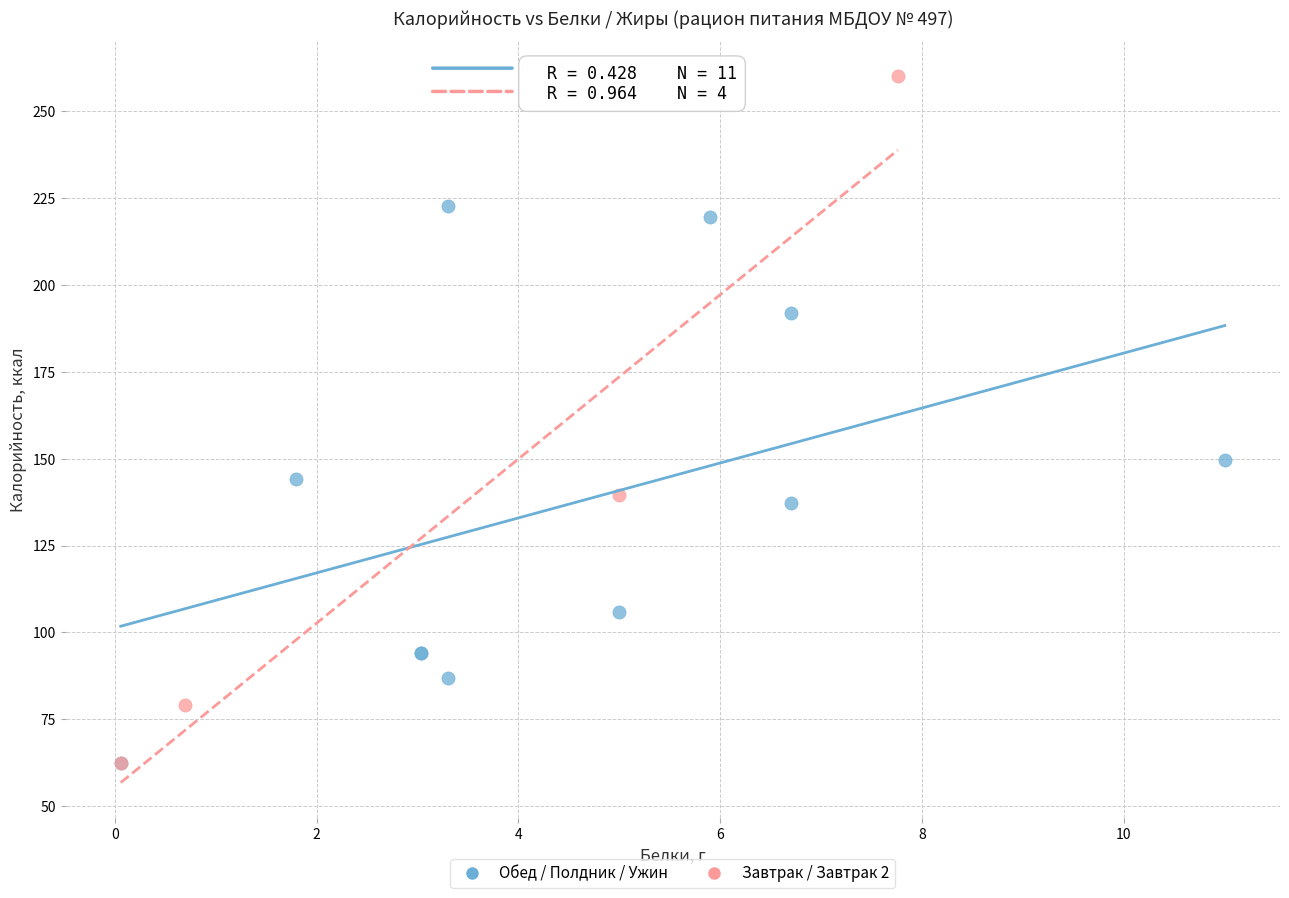

Which series contains the highest Y value?

Завтрак / Завтрак 2